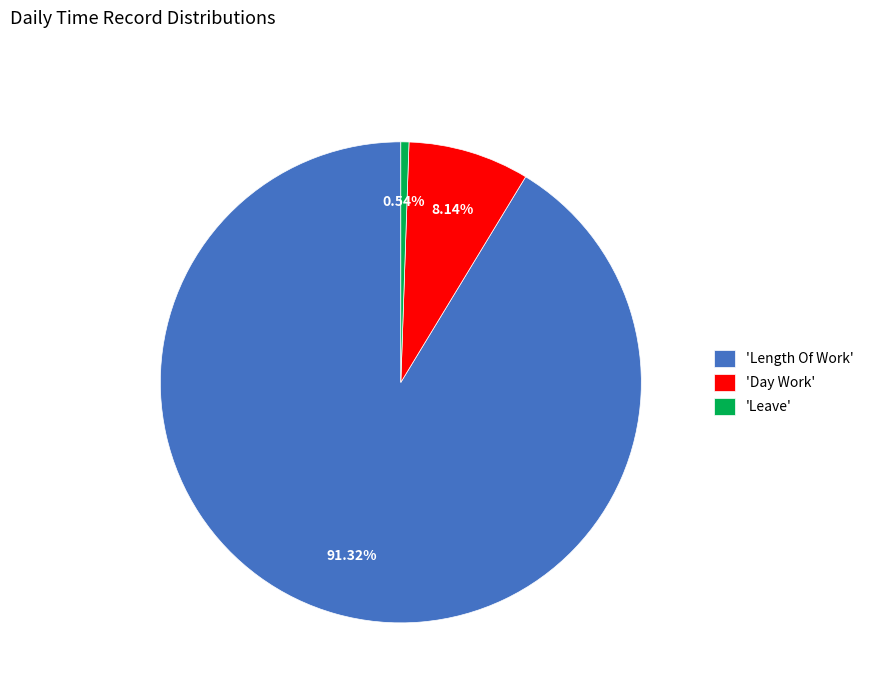

Which has a higher value, 'Length Of Work' or 'Day Work'?

'Length Of Work'